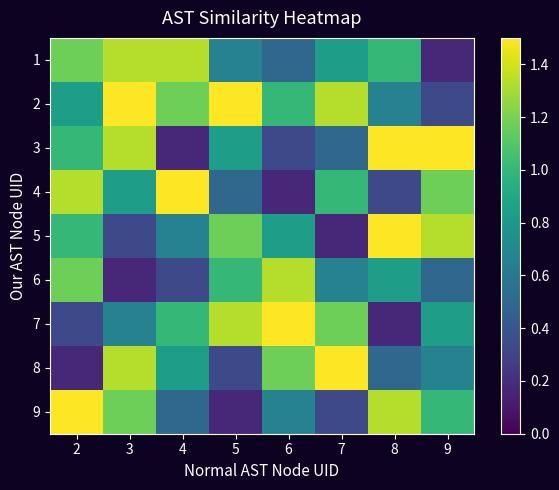

At which category does the chart reach its minimum across all series?

9